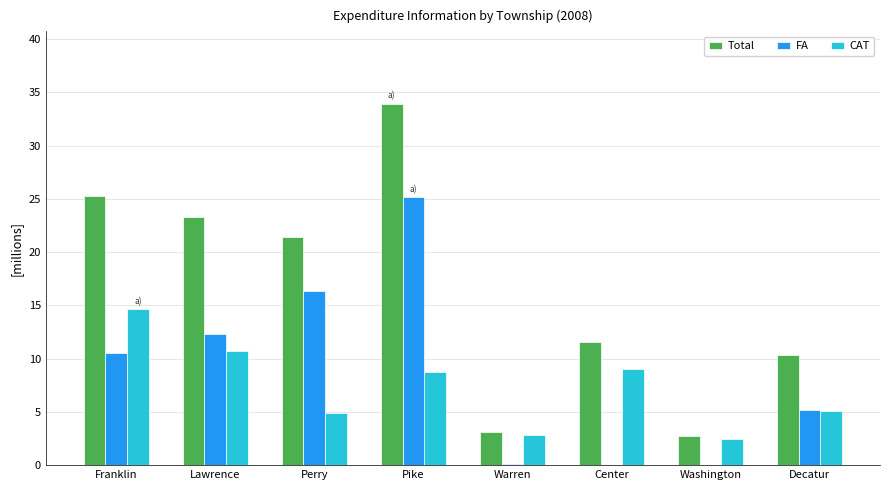

Which series has the widest spread of values?

Total